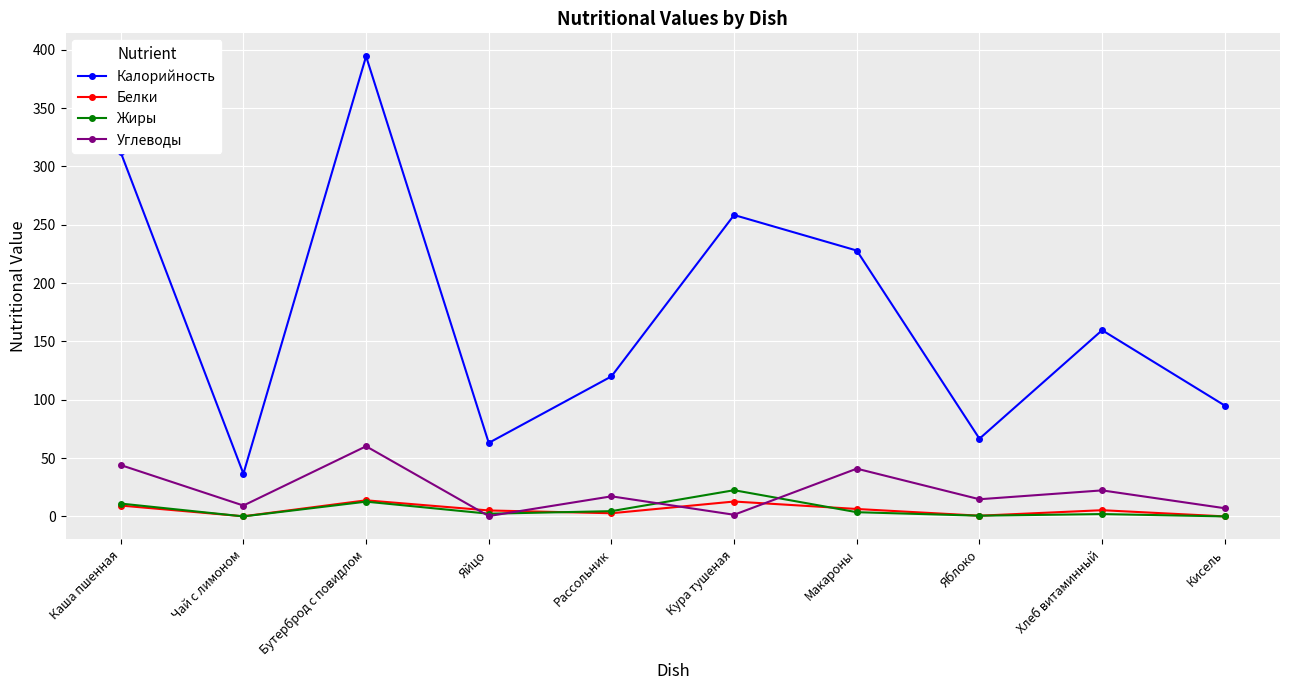

How many times do Углеводы and Белки cross each other?

4